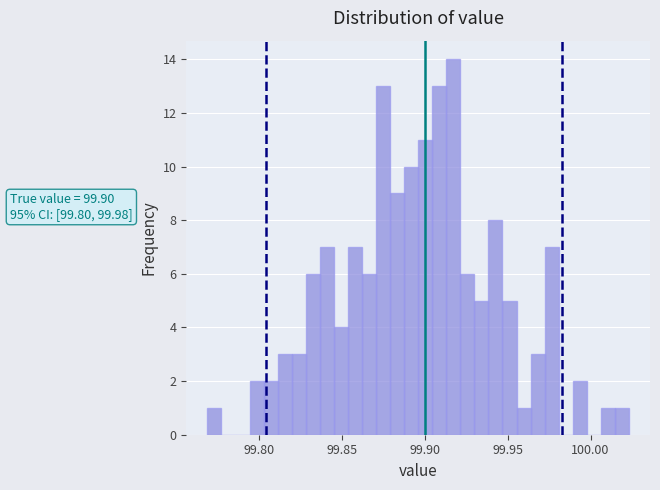

Around what value on the x-axis is the tallest bar? Give the approximate position of its centre, as read against the axis.

99.915